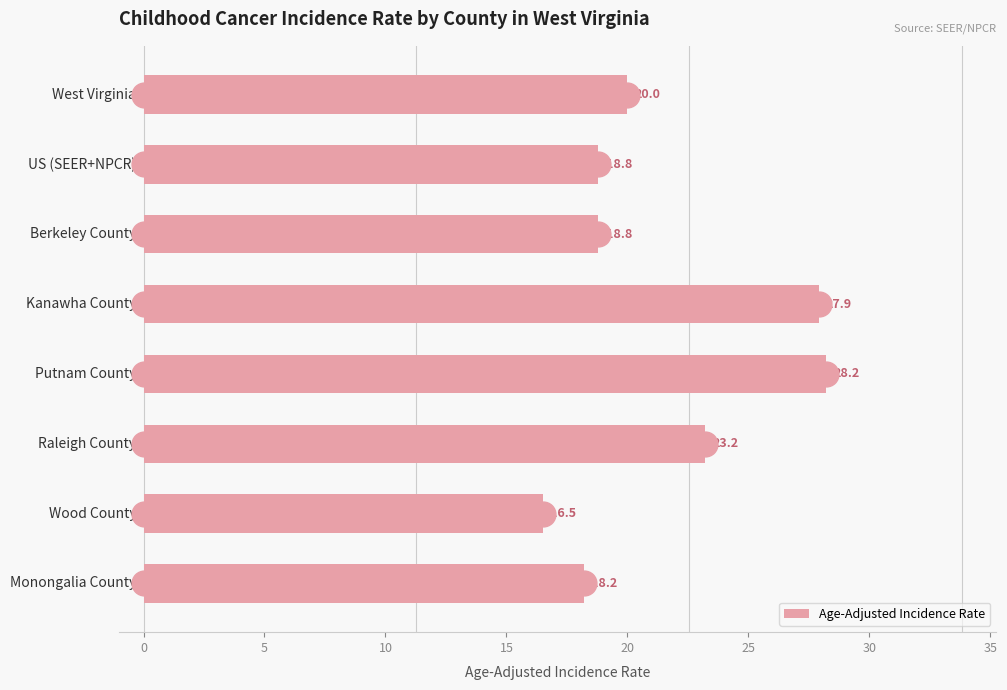

What is the ratio of the value at 0 to the value at 10?

0.7